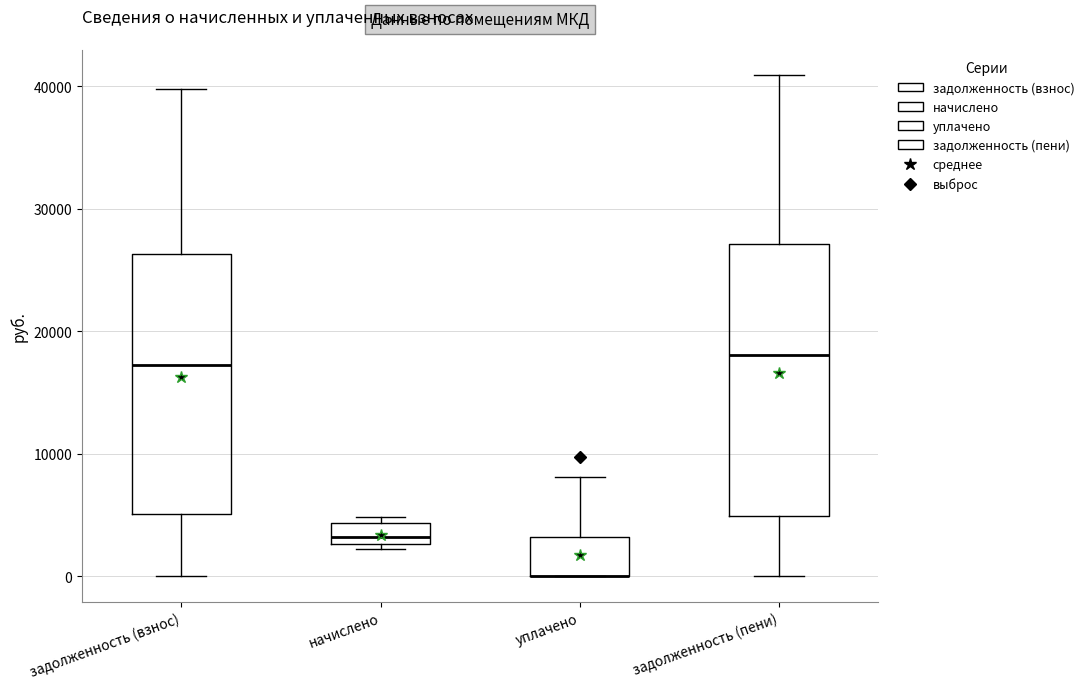

Reading left to right, transcribe this box plot: for each box, give where its median line is, the range the box spans, and where its two whiskers end, as read against the y-axis. The values are not printed on the chart, so give them approximately, as read against the axis.

задолженность (взнос): median 17000, box 5000 to 26000, whiskers 0 to 40000
начислено: median 3000 (just above the box's lower edge), box 3000 to 4000, whiskers 2000 to 5000
уплачено: median 0 (drawn on the box's lower edge), box 0 to 3000, whiskers 0 to 8000
задолженность (пени): median 18000, box 5000 to 27000, whiskers 0 to 41000